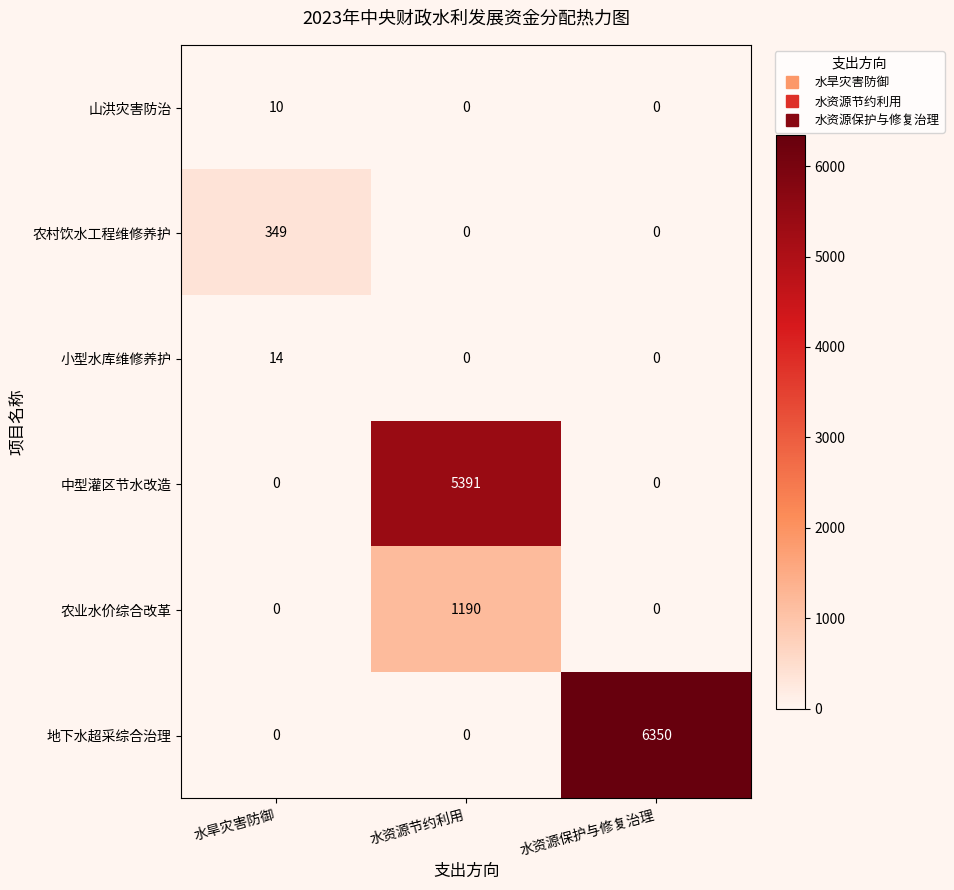

The value of 山洪灾害防治 at 水资源保护与修复治理 is 0. True or false?

True